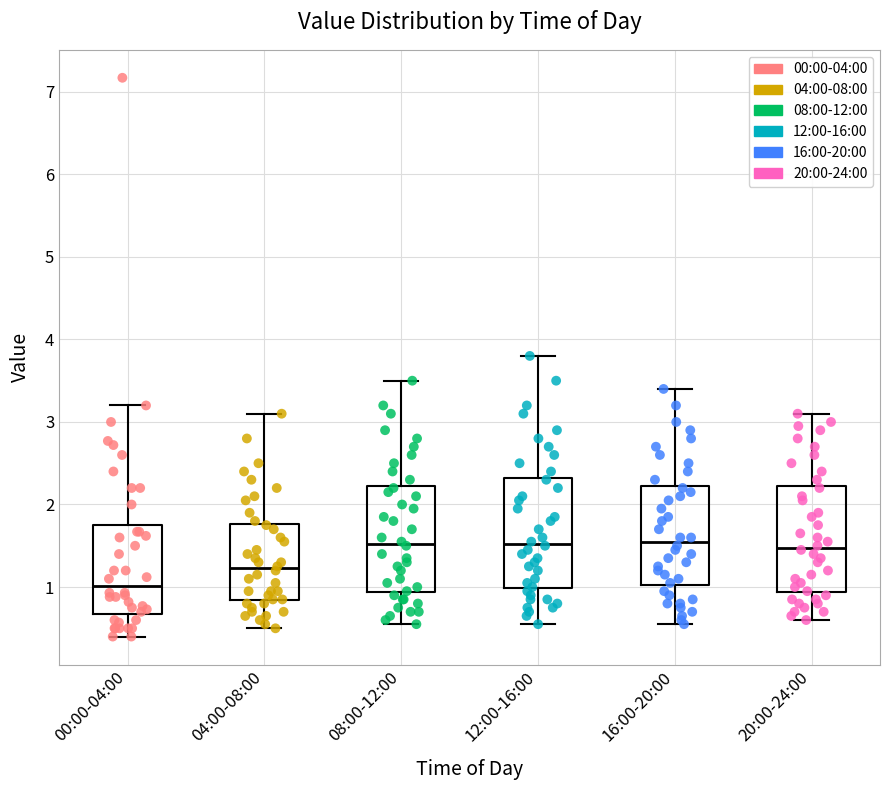

Reading left to right, read every box against the y-axis: the position of its median line, the range the box covers, and the ends of its whiskers. The values are not printed on the chart, so give them approximately, as read against the axis.

00:00-04:00: median 1.0, box 0.7 to 1.8, whiskers 0.4 to 3.2
04:00-08:00: median 1.2, box 0.8 to 1.8, whiskers 0.5 to 3.1
08:00-12:00: median 1.5, box 0.9 to 2.2, whiskers 0.6 to 3.5
12:00-16:00: median 1.5, box 1.0 to 2.3, whiskers 0.6 to 3.8
16:00-20:00: median 1.6, box 1.0 to 2.2, whiskers 0.6 to 3.4
20:00-24:00: median 1.5, box 0.9 to 2.2, whiskers 0.6 to 3.1